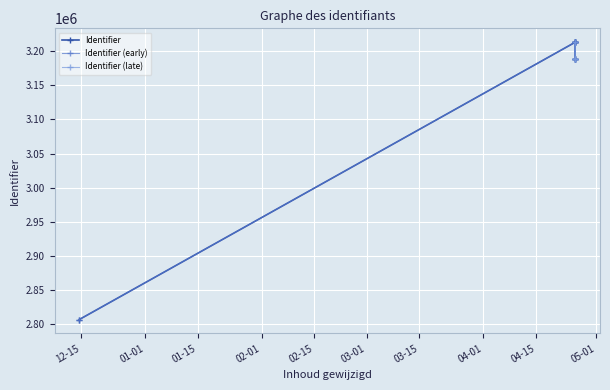

What is the ratio of the value at 2017-04-25 09:20:36 to the value at 2017-04-25 09:25:17?

1.0